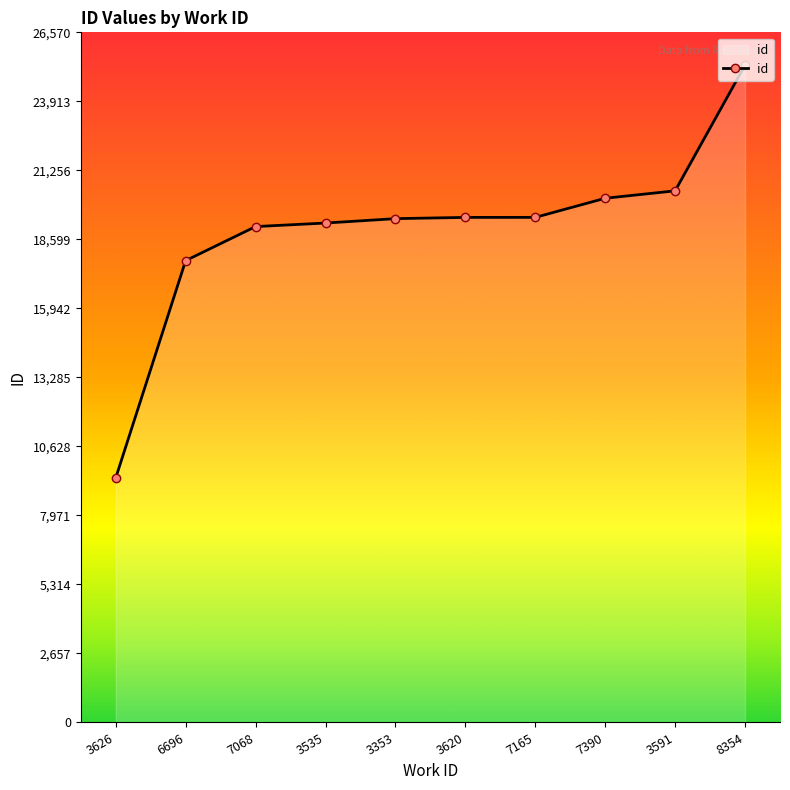

Where is the data nearest to the value 17360?

6696